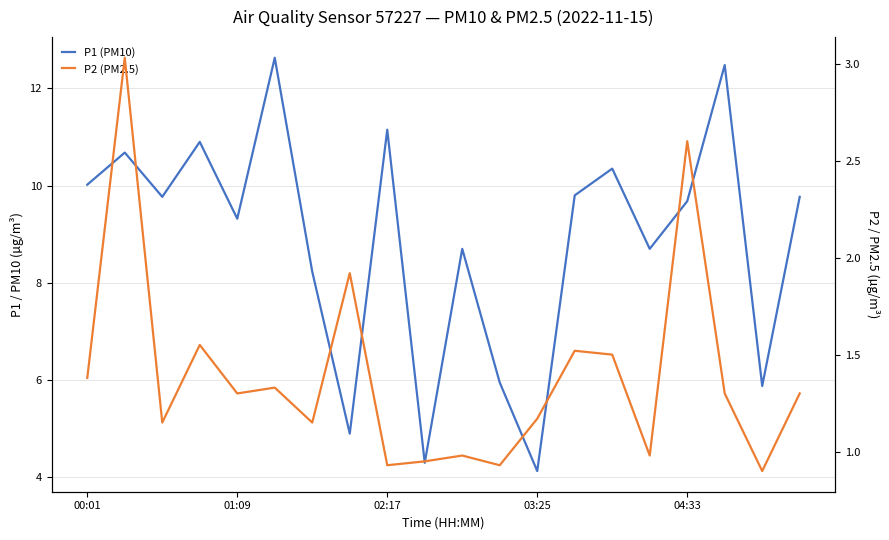

What is the greatest value displayed?

12.6